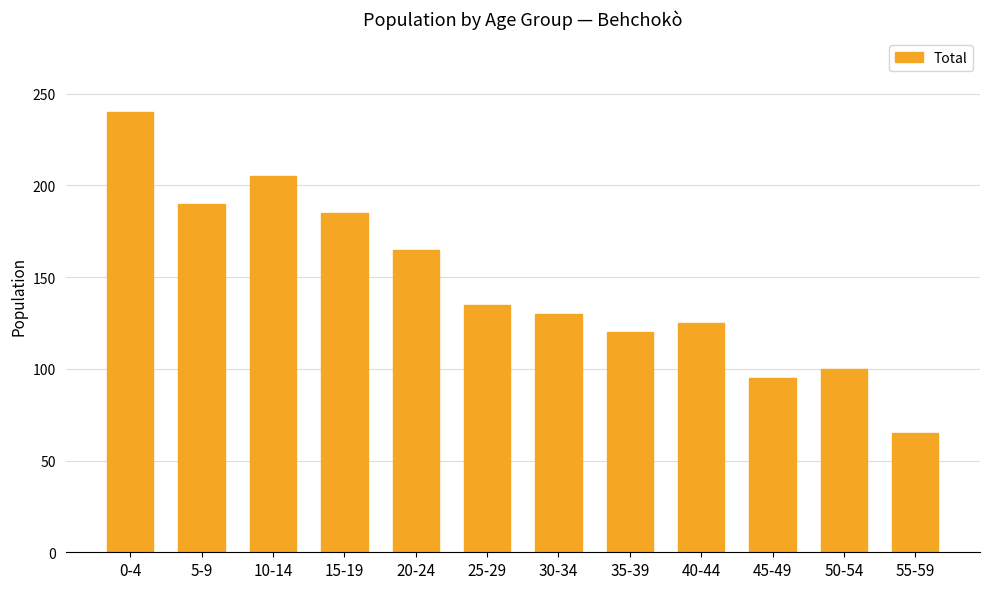

What position from the right is 15-19?

9